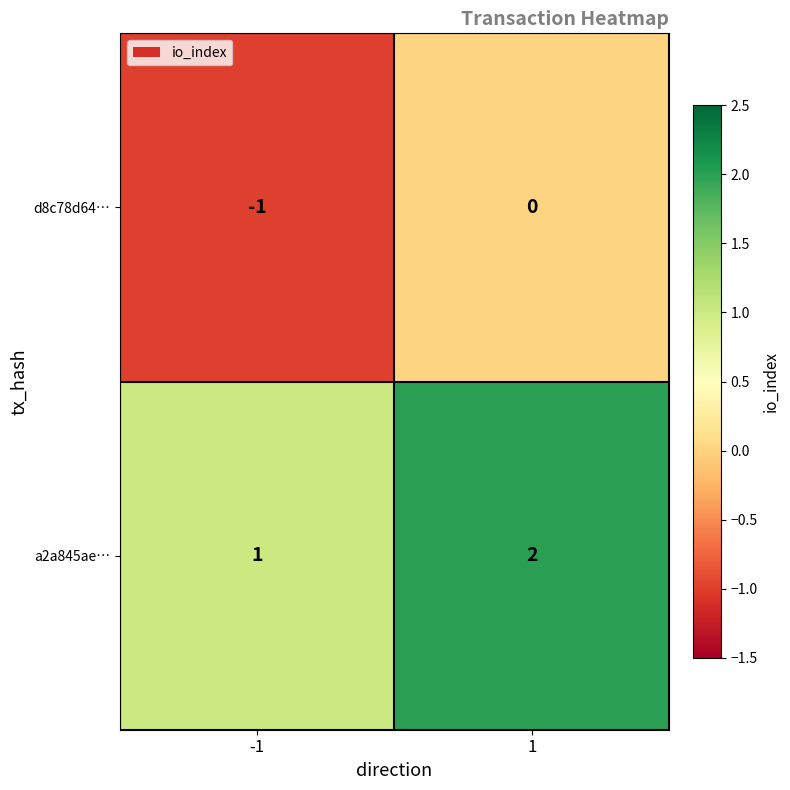

Rank the series by their maximum value, from lowest to highest.

d8c78d64…, a2a845ae…